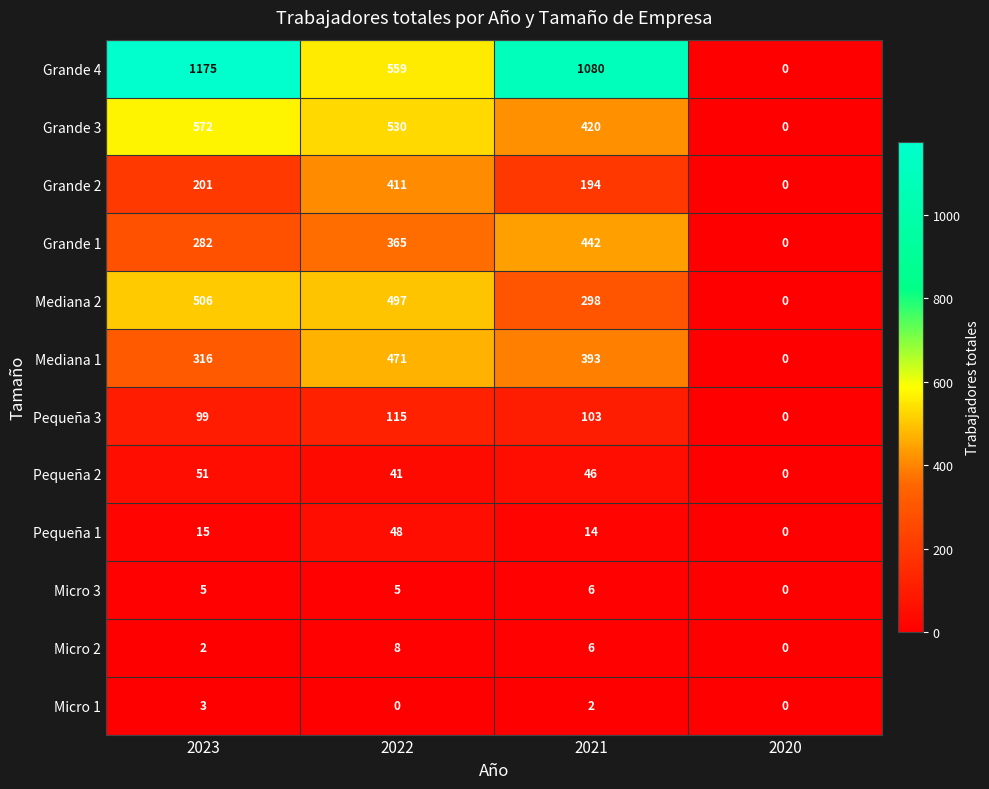

How many distinct data groups are displayed?

12